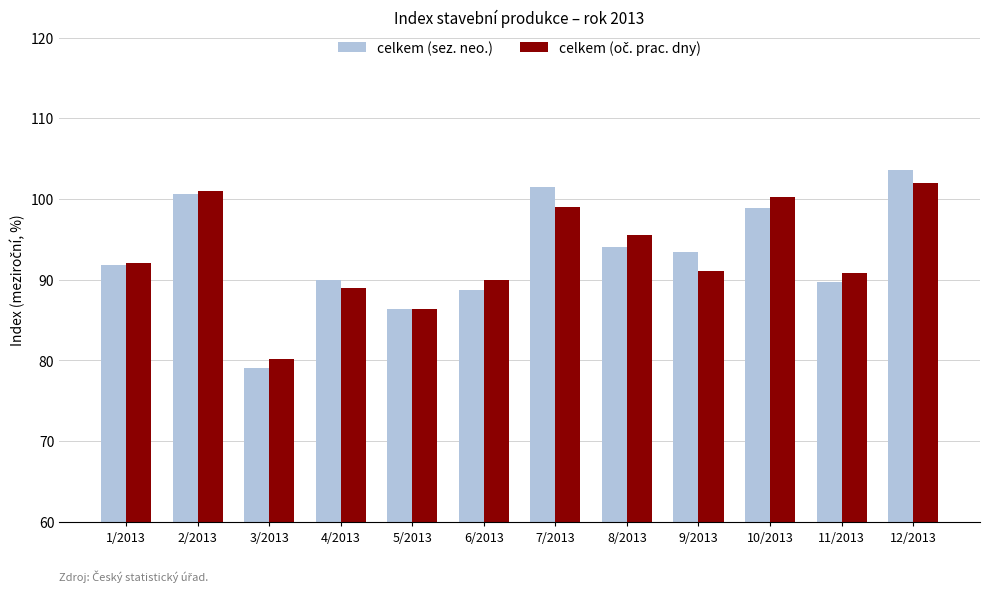

Is it true that celkem (sez. neo.) equals 88.8 at 6/2013?

True